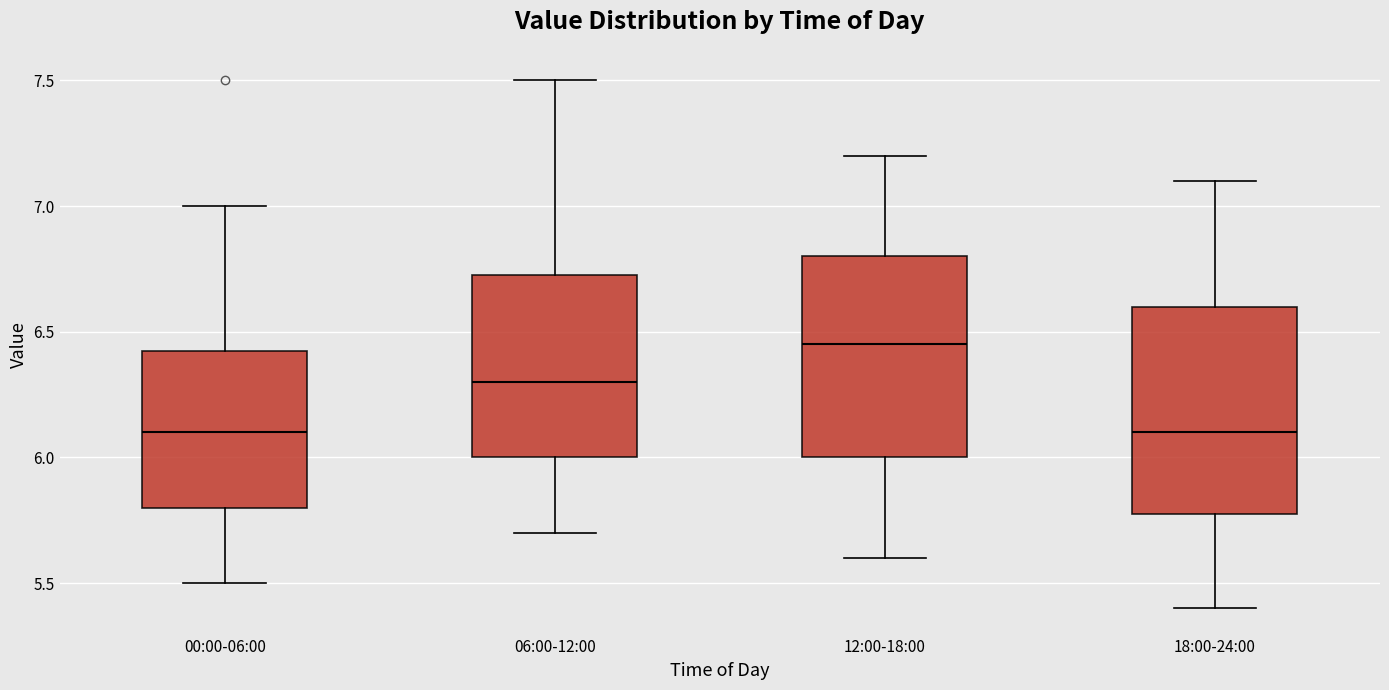

Where does the median line of the box for 00:00-06:00 sit on the y-axis? The values are not printed on the chart, so give them approximately, as read against the axis.

6.10